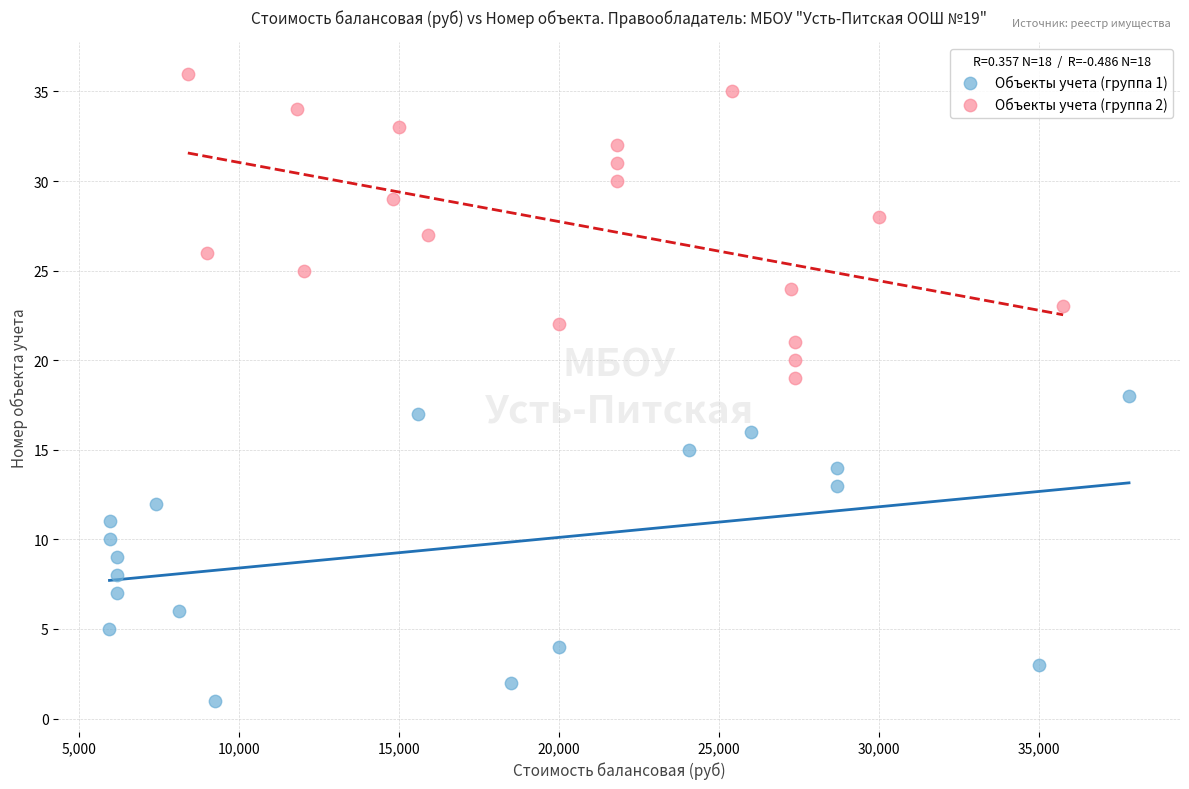

Which series reaches the maximum Y coordinate?

Объекты учета (группа 2)